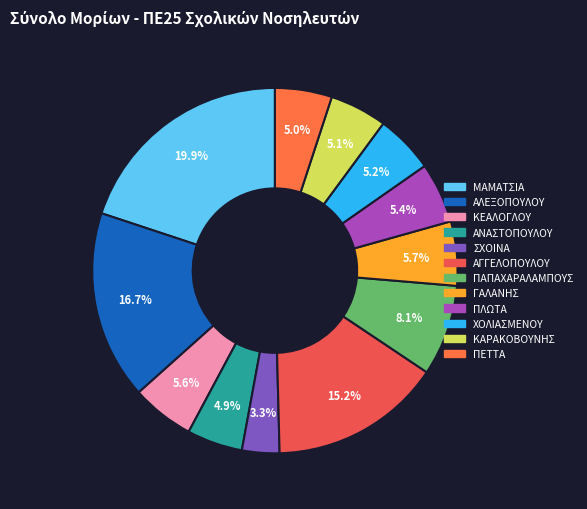

To the nearest percent, what is the difference between the ΑΝΑΣΤΟΠΟΥΛΟΥ and ΣΧΟΙΝΑ slice percentages?

2%